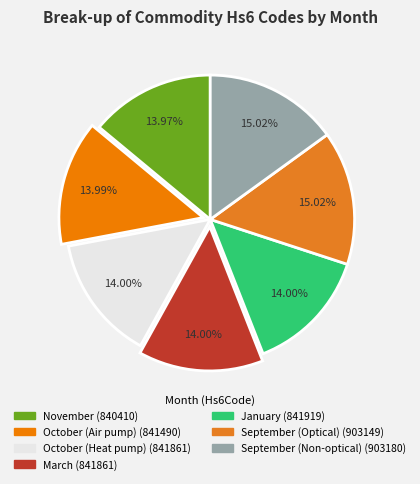

Does any single category account for the majority?

No